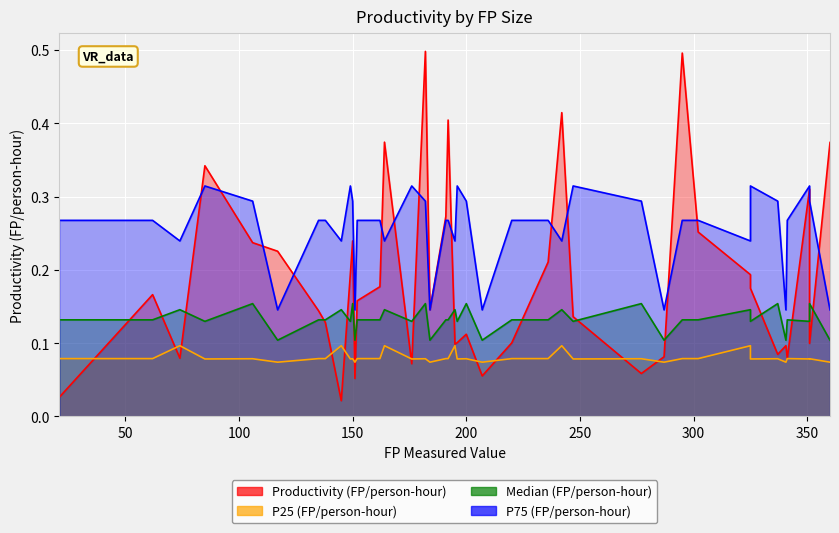

At 195, list the series in order from smallest to largest.

P25 (FP/person-hour), Productivity (FP/person-hour), Median (FP/person-hour), P75 (FP/person-hour)